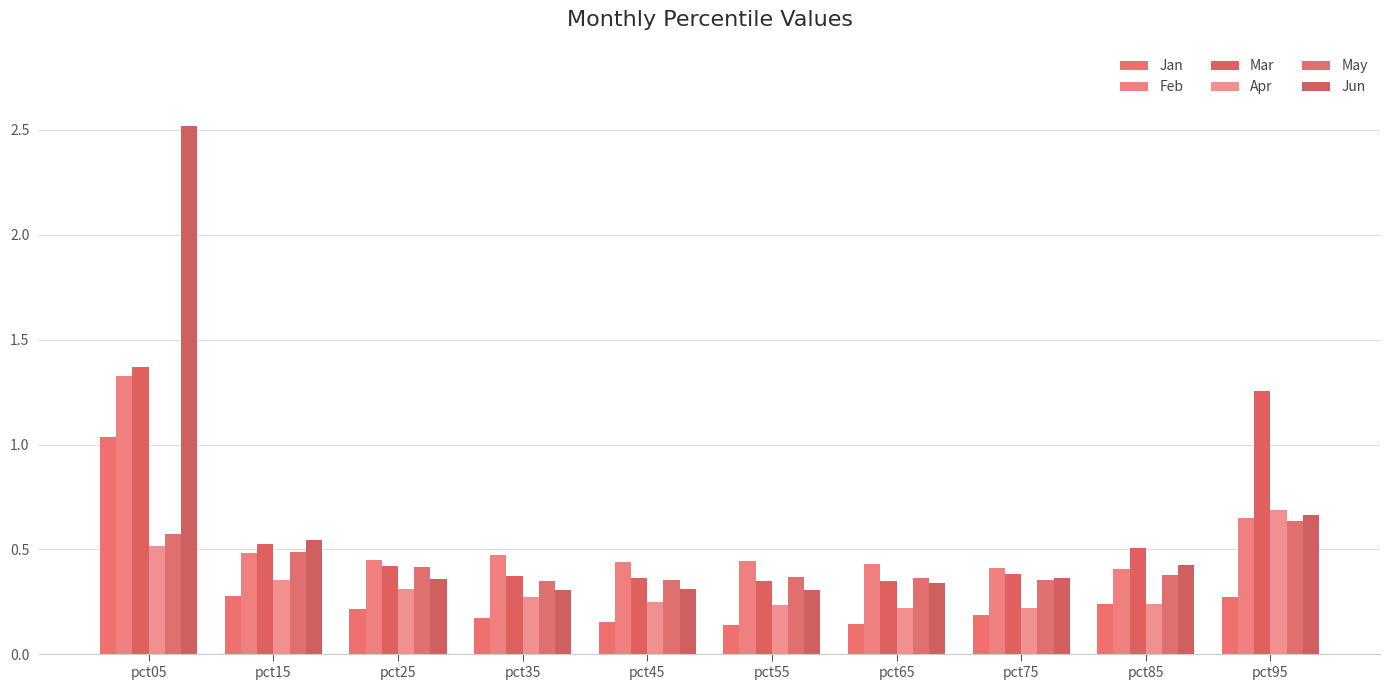

How many bars are there in total?

60